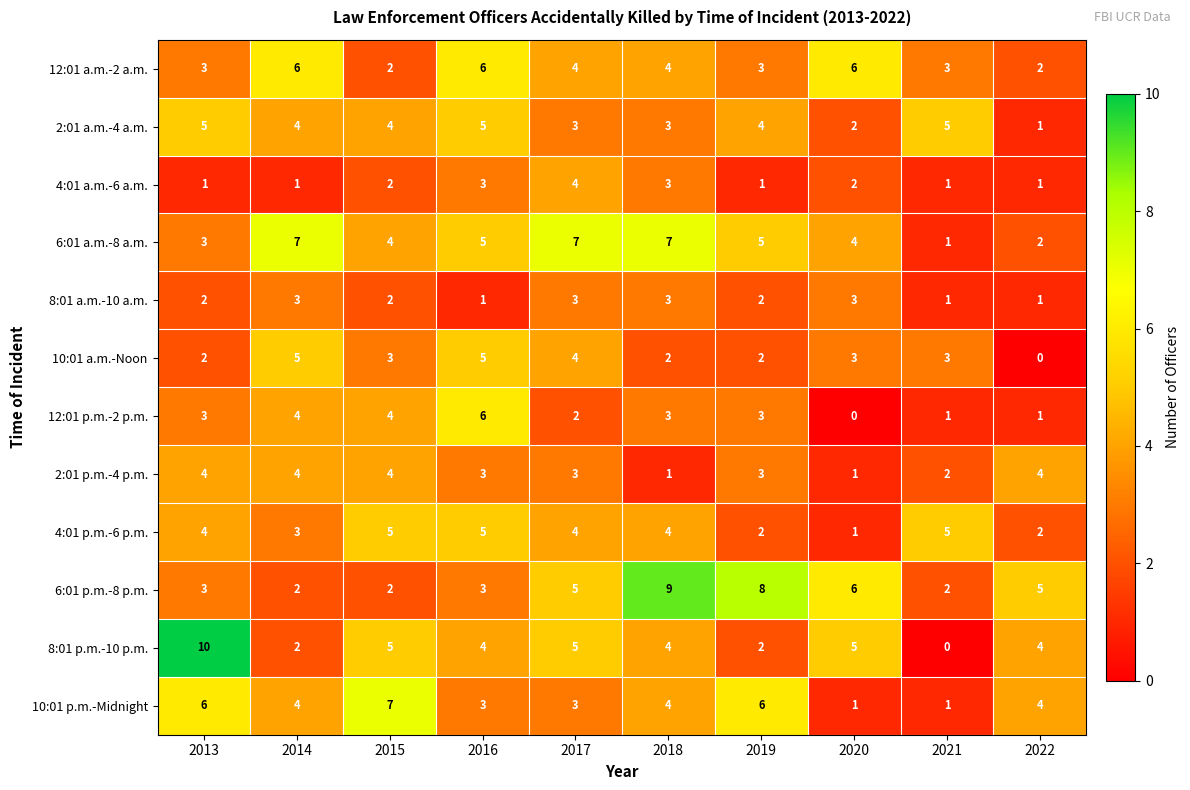

At which category is the sum across all series the highest?

2016